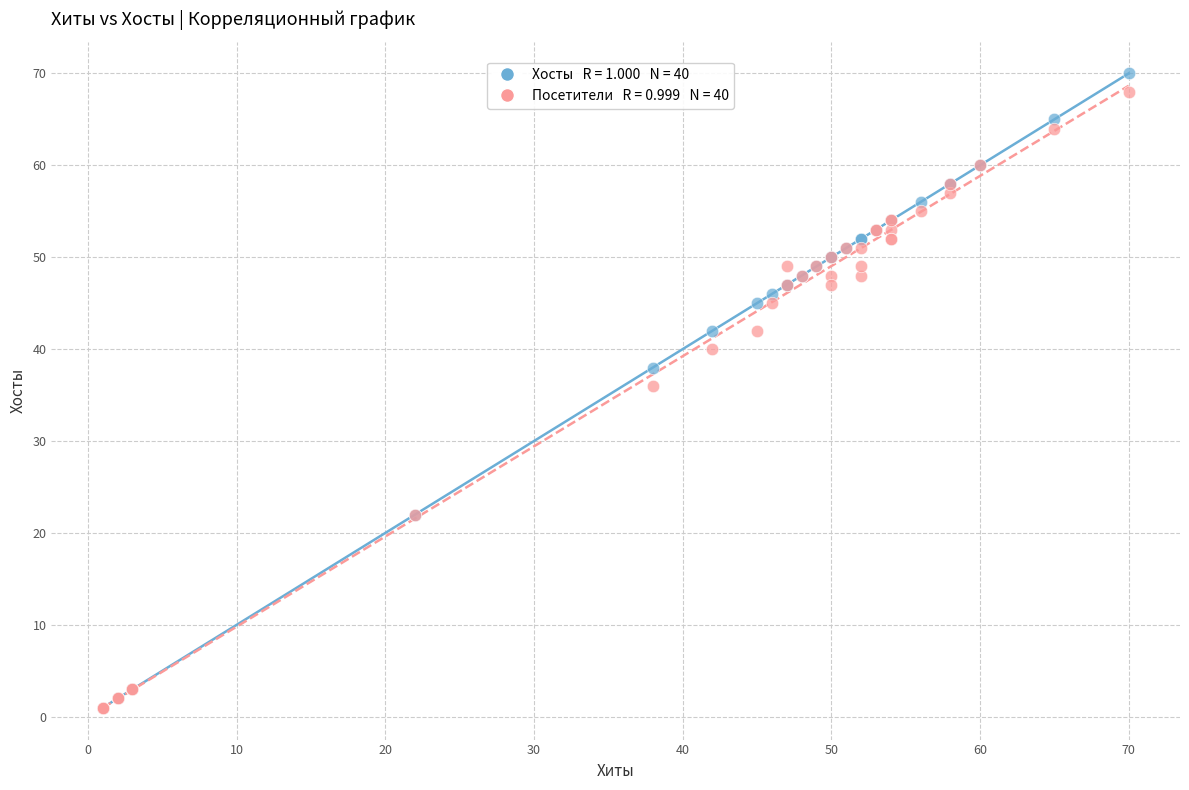

Across all series, what Y value is closest to 35?

36